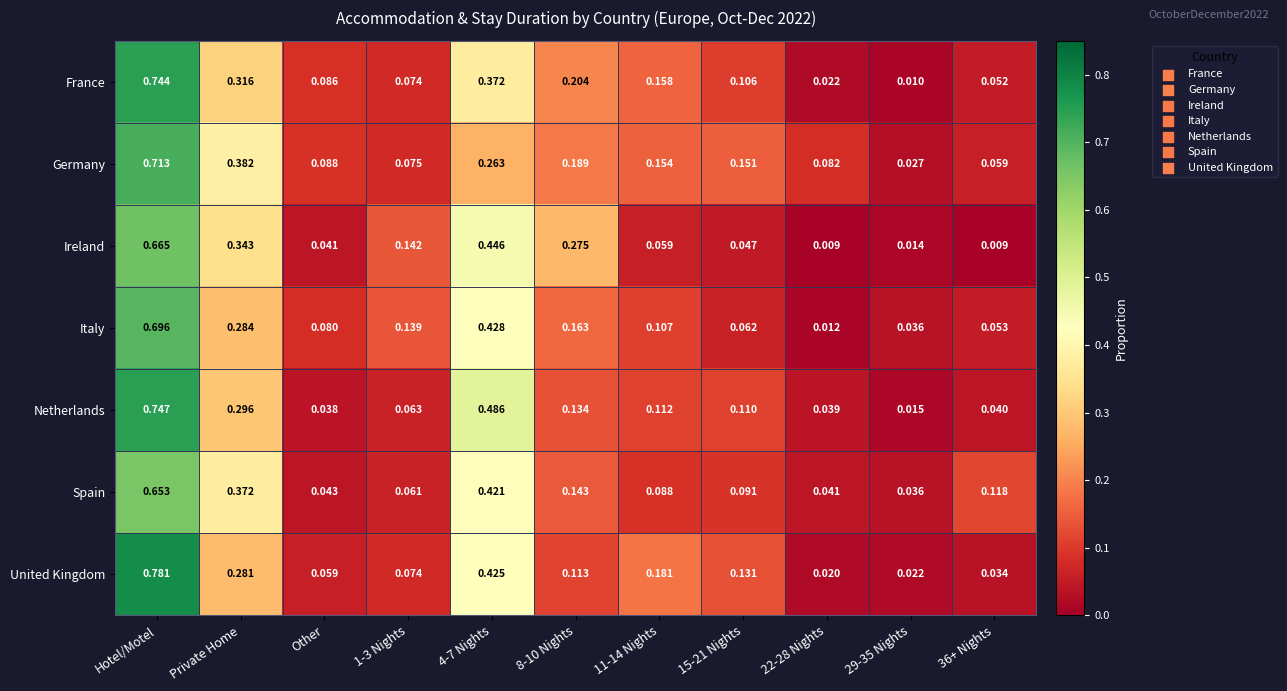

Which category has the highest value in the France series?

Hotel/Motel